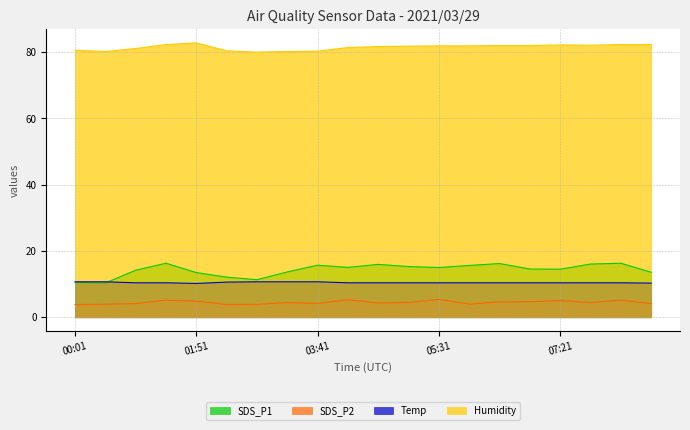

Rank the series by their maximum value, from lowest to highest.

SDS_P2, Temp, SDS_P1, Humidity